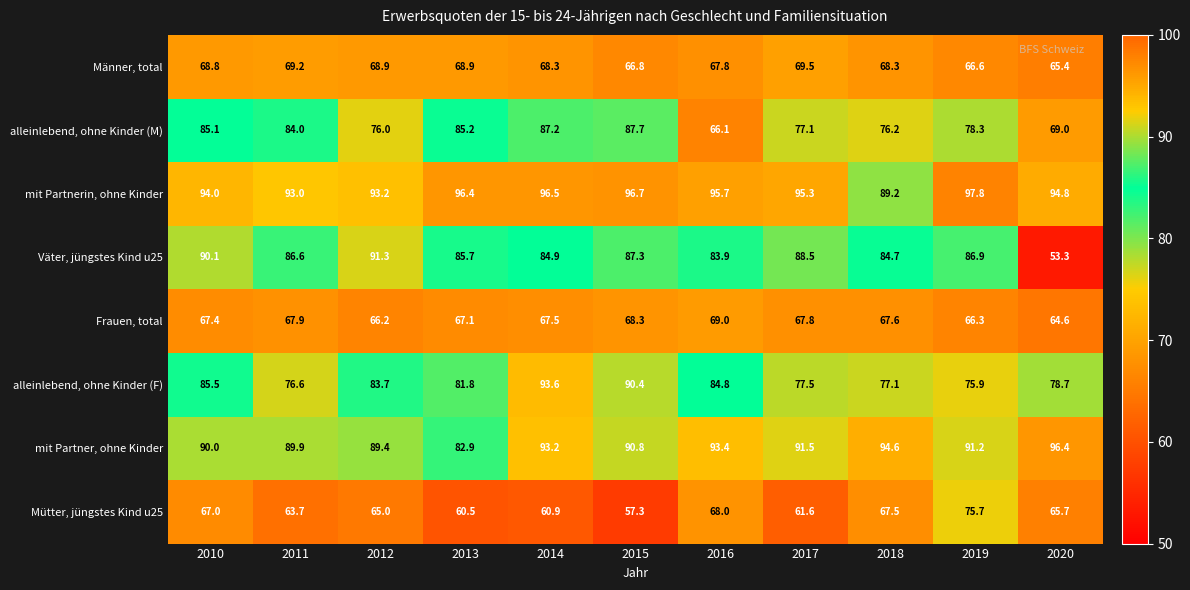

Which series has the widest spread of values?

Väter, jüngstes Kind u25